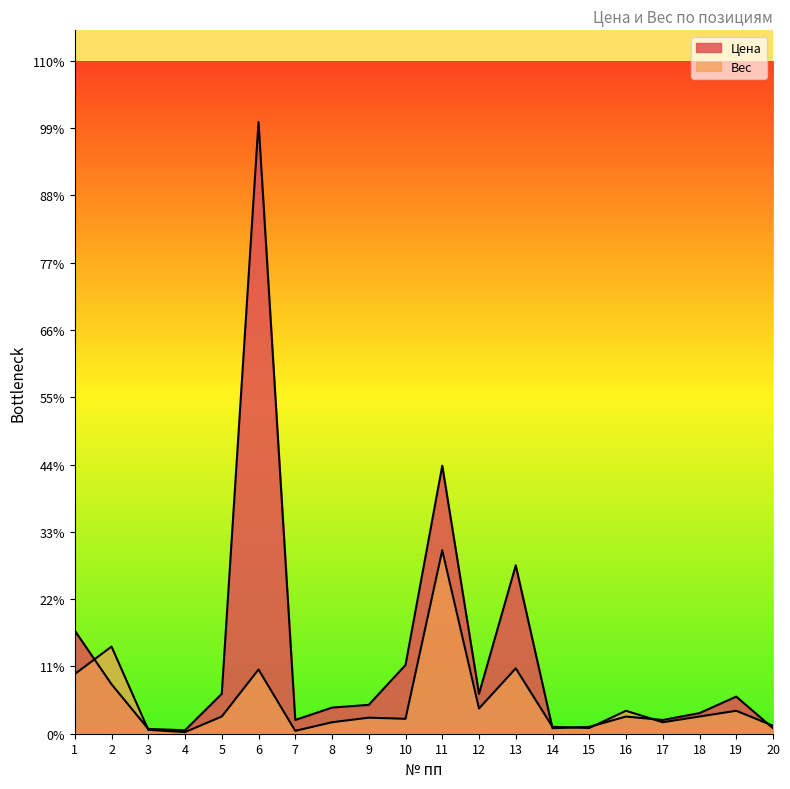

What is the sum of all Цена values?

2230.0